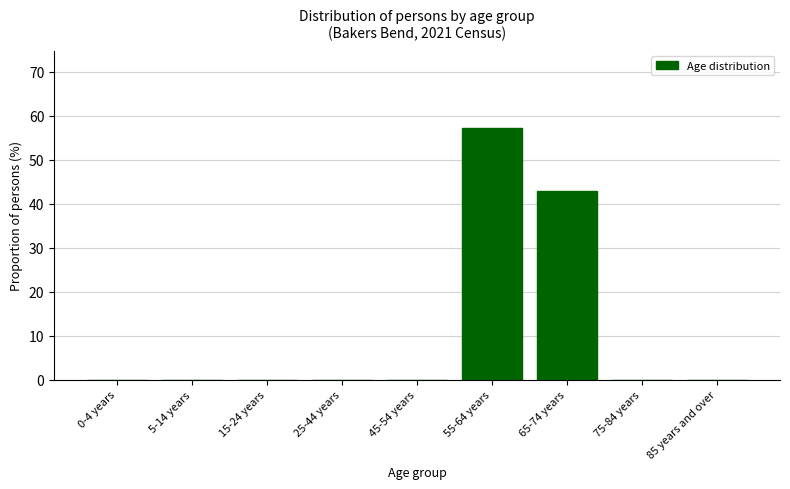

What is the sum of all values?

100.0